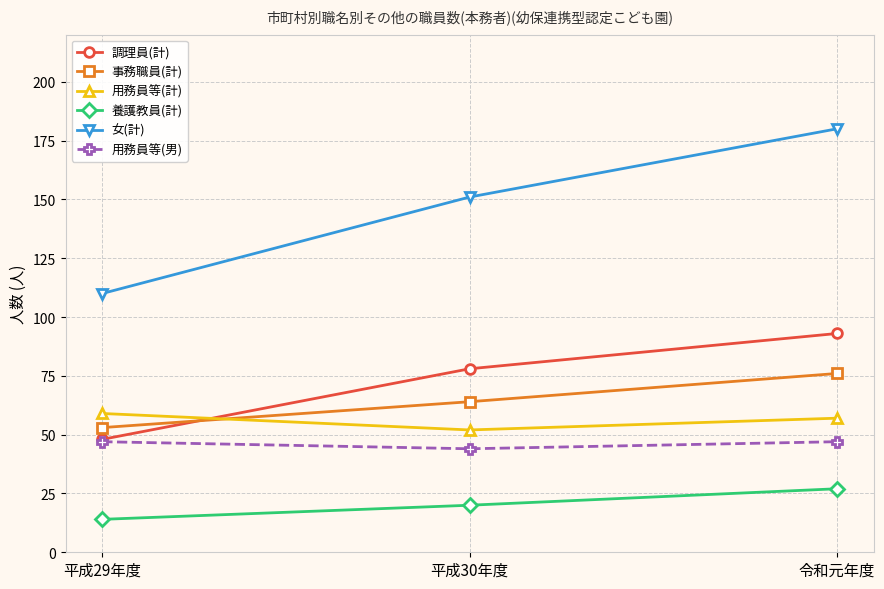

What is the label of the 3rd point from the right?

平成29年度